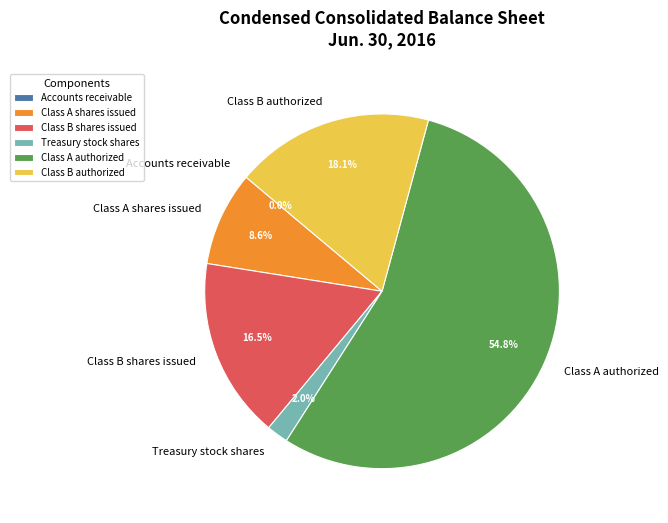

Does Treasury stock shares represent more than half of the total?

No